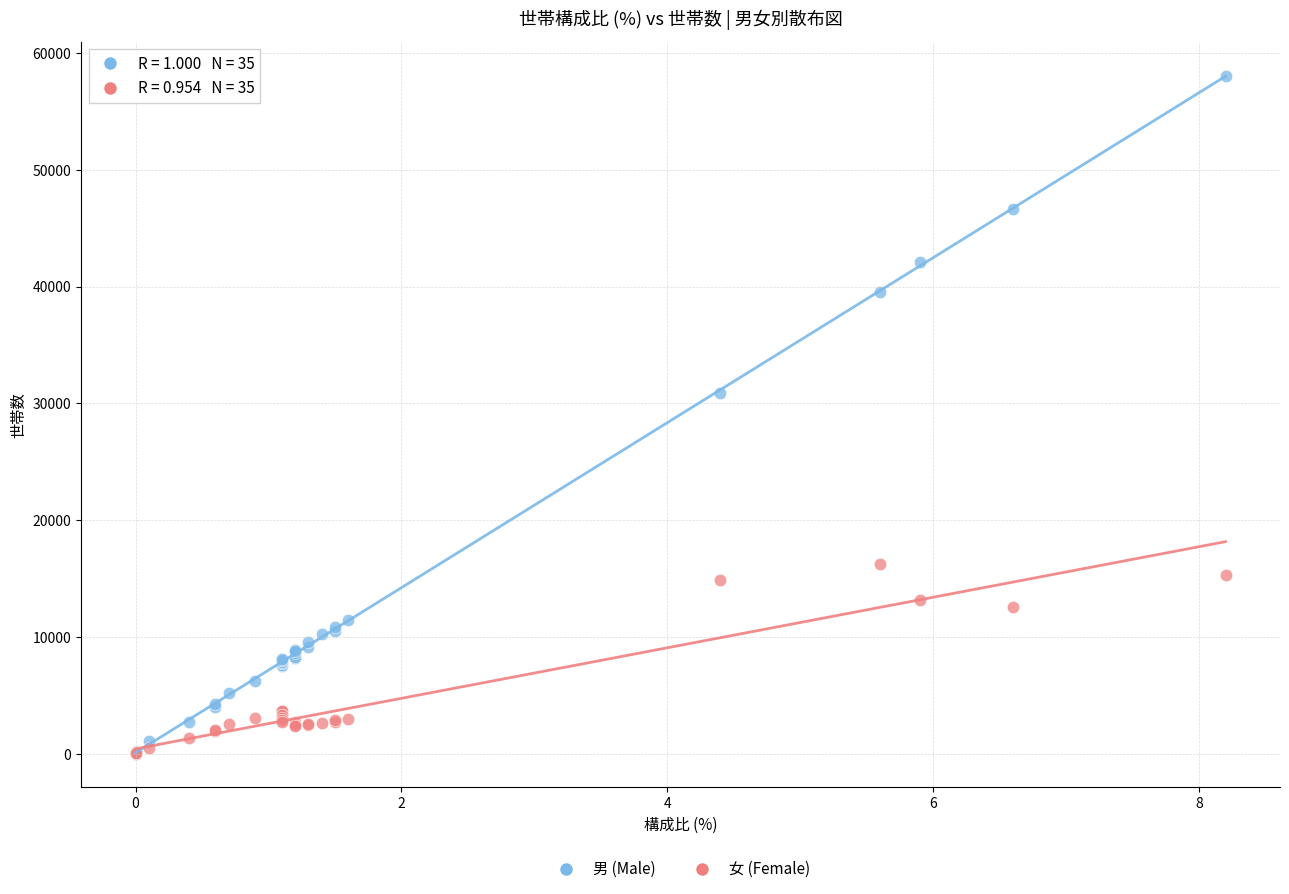

What are all the series names shown in the legend?

男 (Male), 女 (Female)